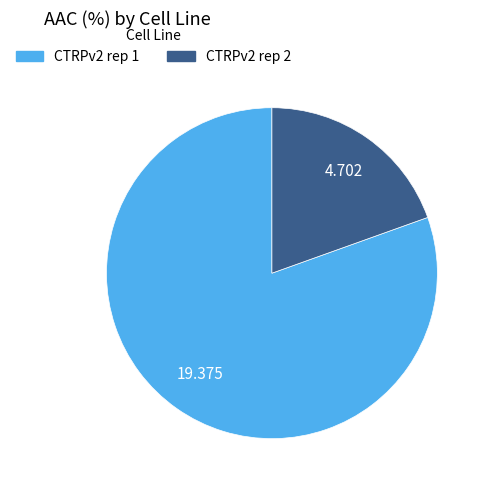

Which slice is the smallest?

CTRPv2 rep 2